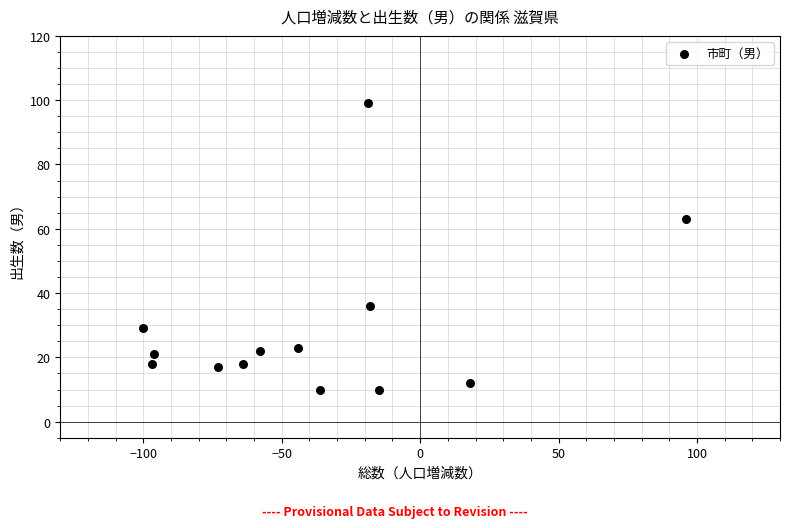

What Y value in the scatter plot is closest to 54?

63